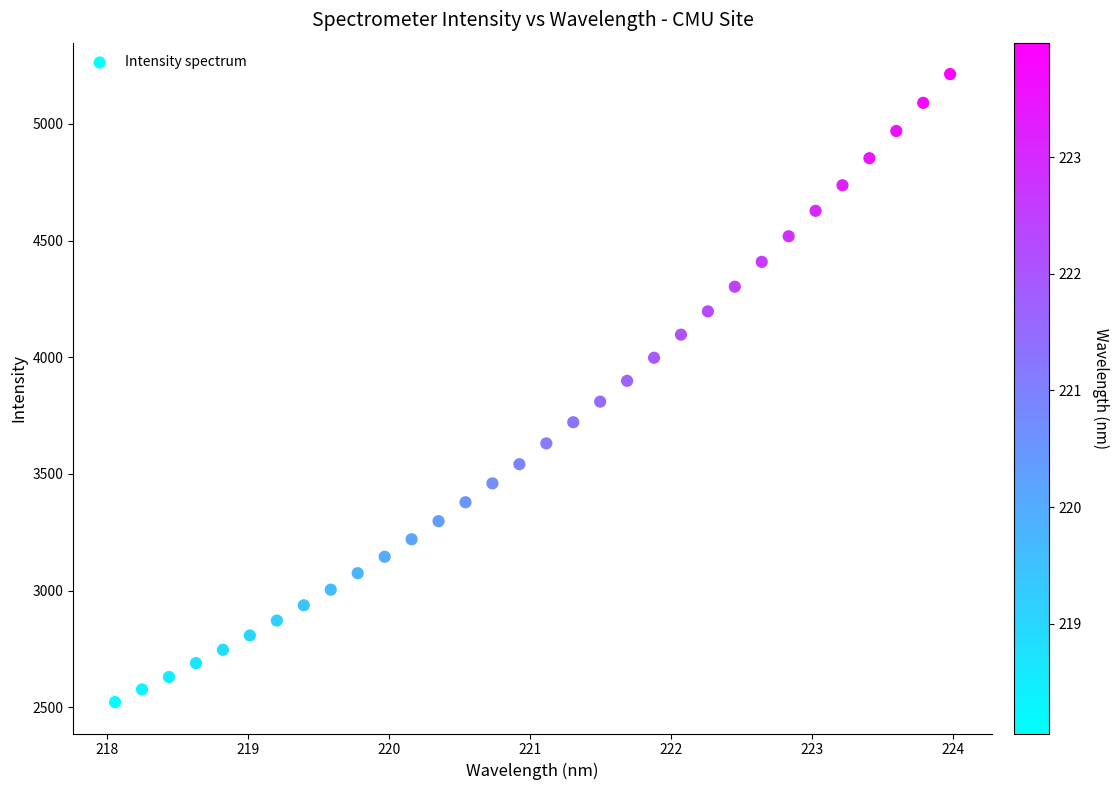

What is the range of Y values (max minus min)?

2690.7